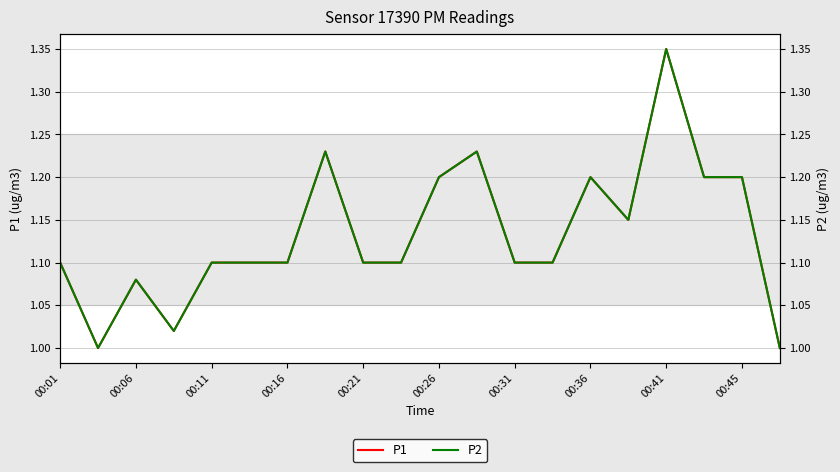

True or false: P1 has a value of 1.7 at 00:36.

False